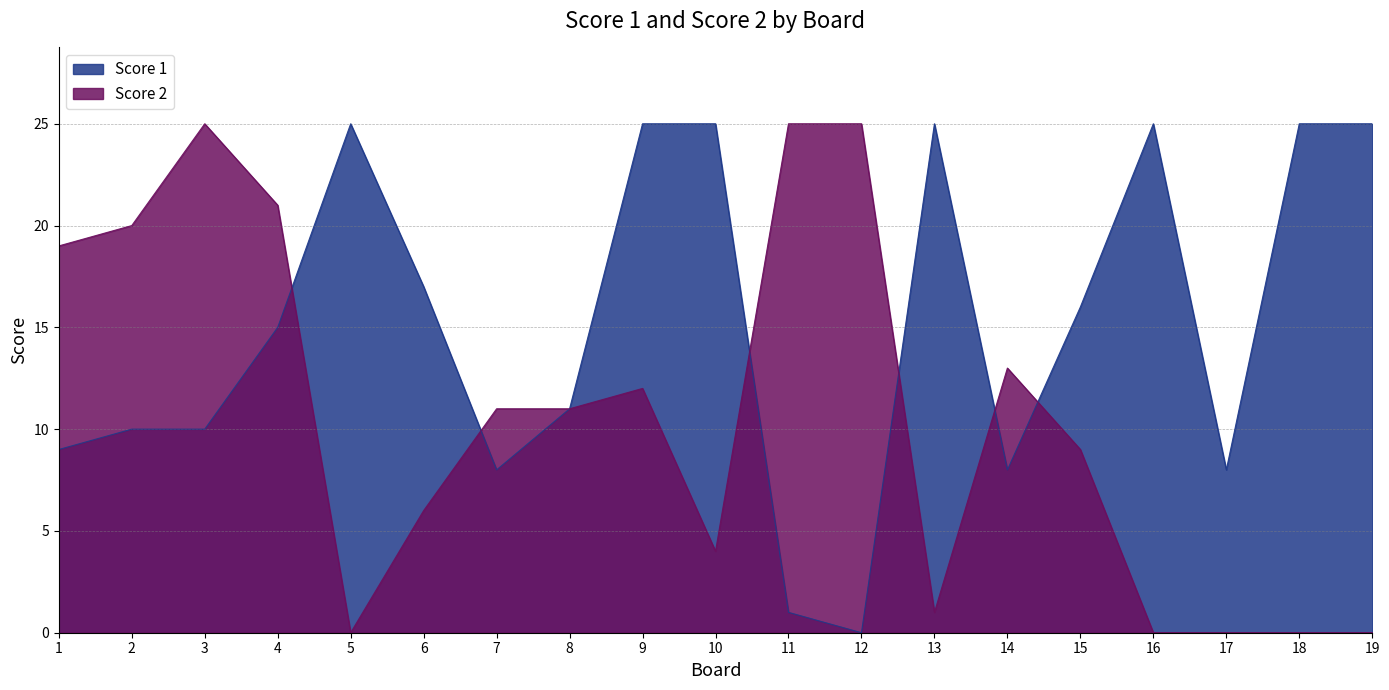

Which series has the widest spread of values?

Score 2